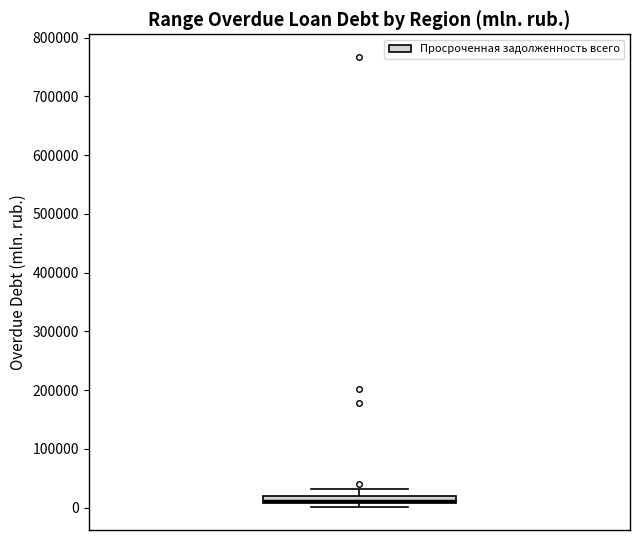

Where does the upper whisker of the box end on the y-axis? The values are not printed on the chart, so give them approximately, as read against the axis.

30000